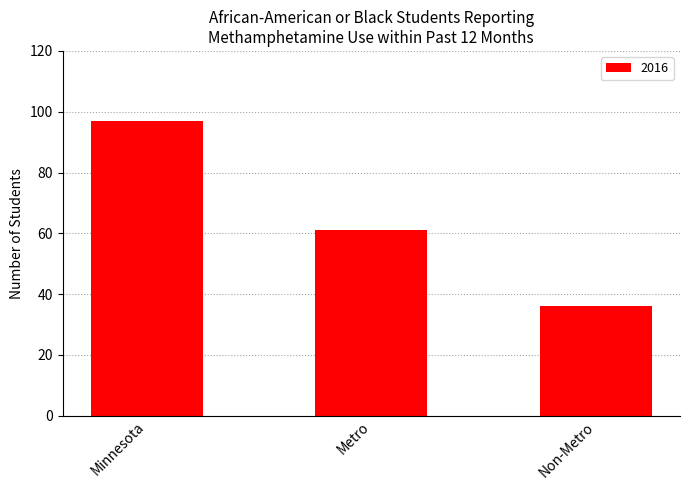

Reading right to left, transcribe all the data shown in this chart.

36	61	97